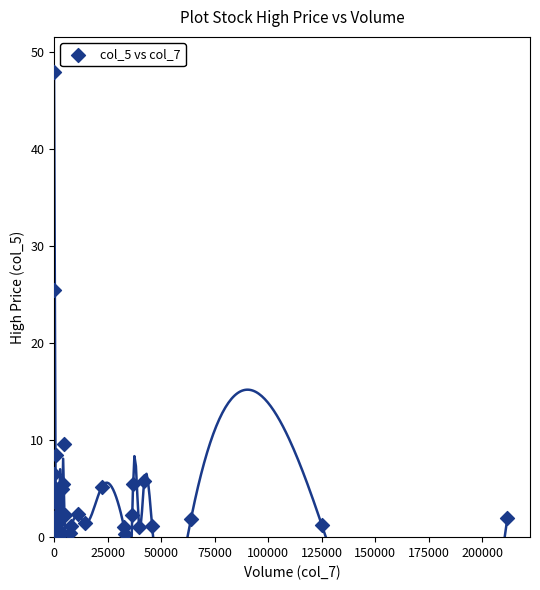

What Y value in the scatter plot is closest to 24?

25.5